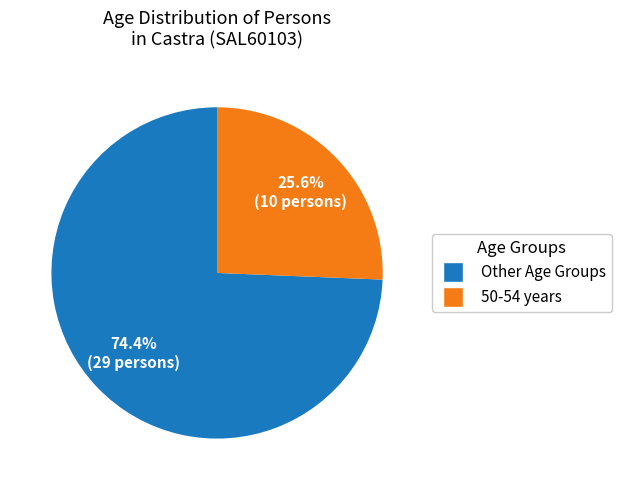

Is there a majority slice in this chart?

Yes